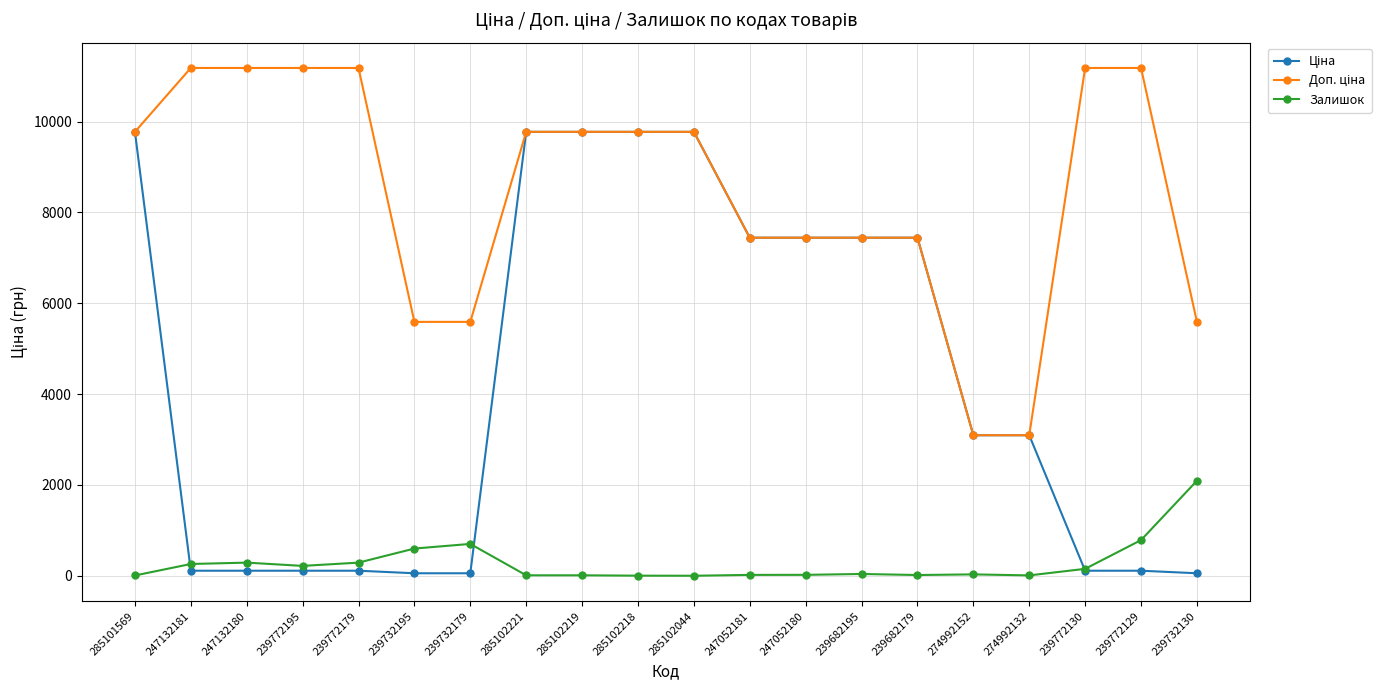

At how many categories does at least one series exceed 6390?

15